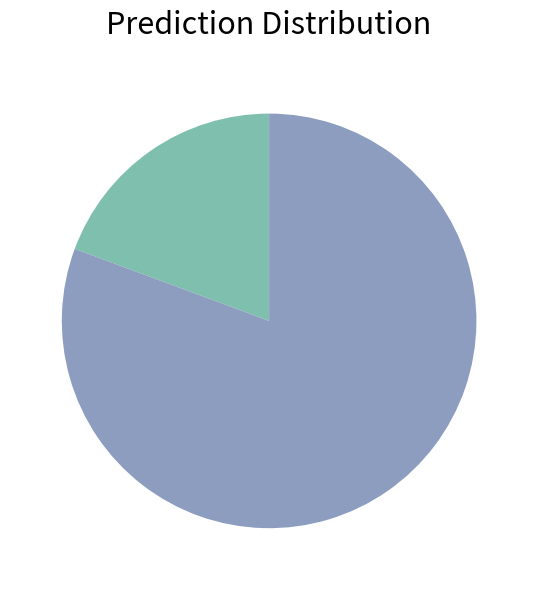

How many segments does this pie chart have?

2